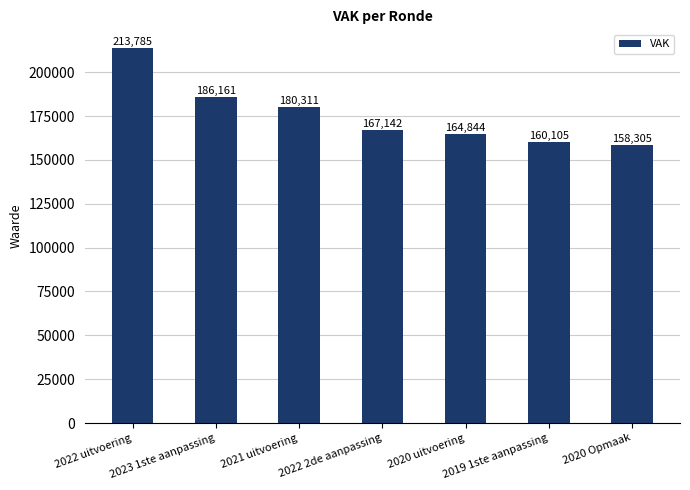

What is the change in value from 2021 uitvoering to 2022 2de aanpassing?

-13169